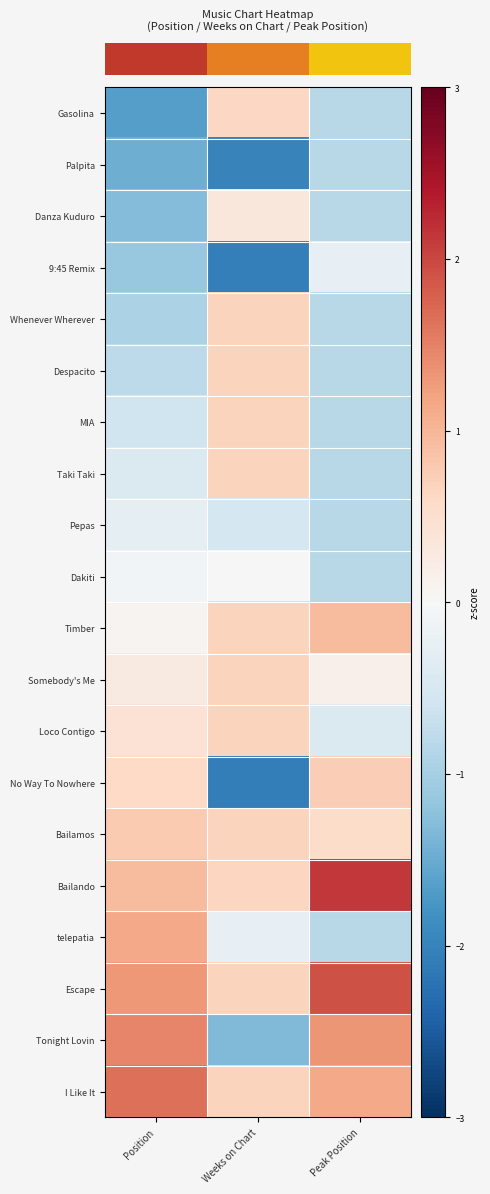

What is the spread (max minus min) of values at Weeks on Chart?

2.7